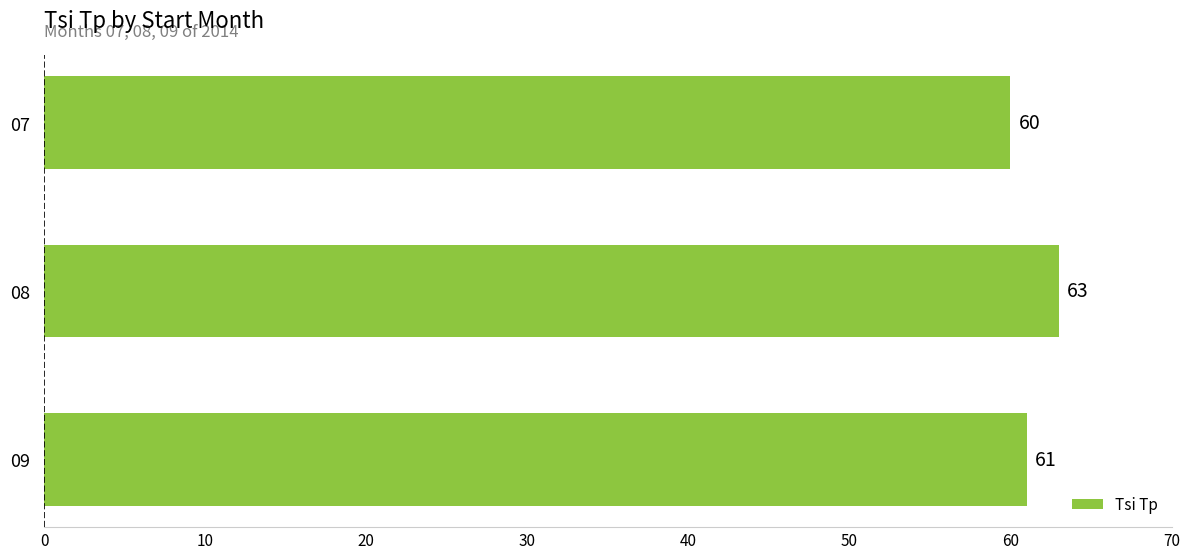

Reading top to bottom, what are all the values shown in this chart?

07=60	08=63	09=61